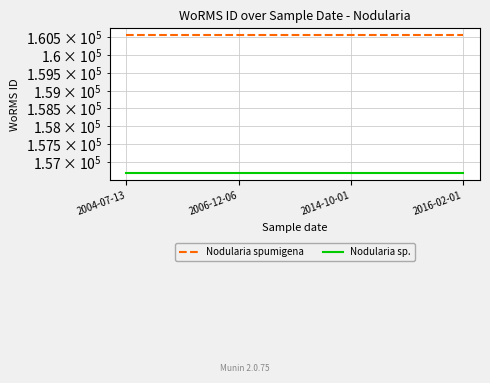

How many lines are shown in the chart?

2